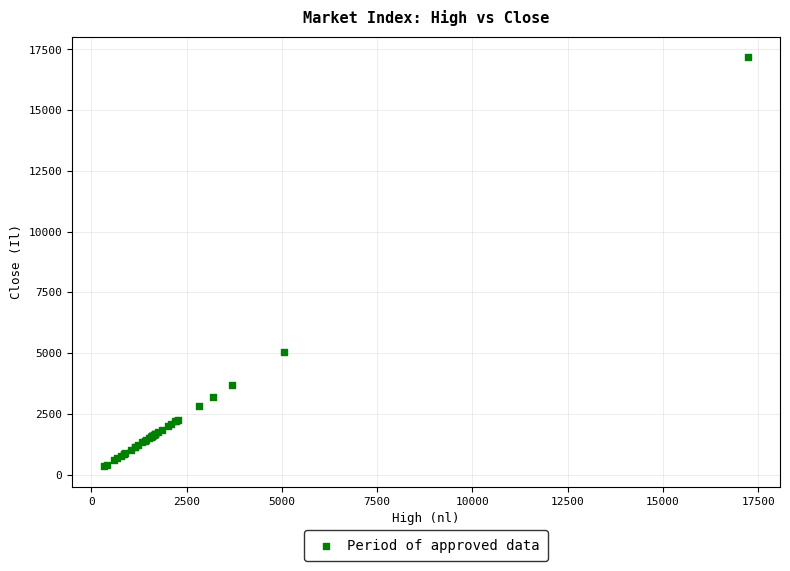

What Y value in the scatter plot is closest to 8756?

5056.8